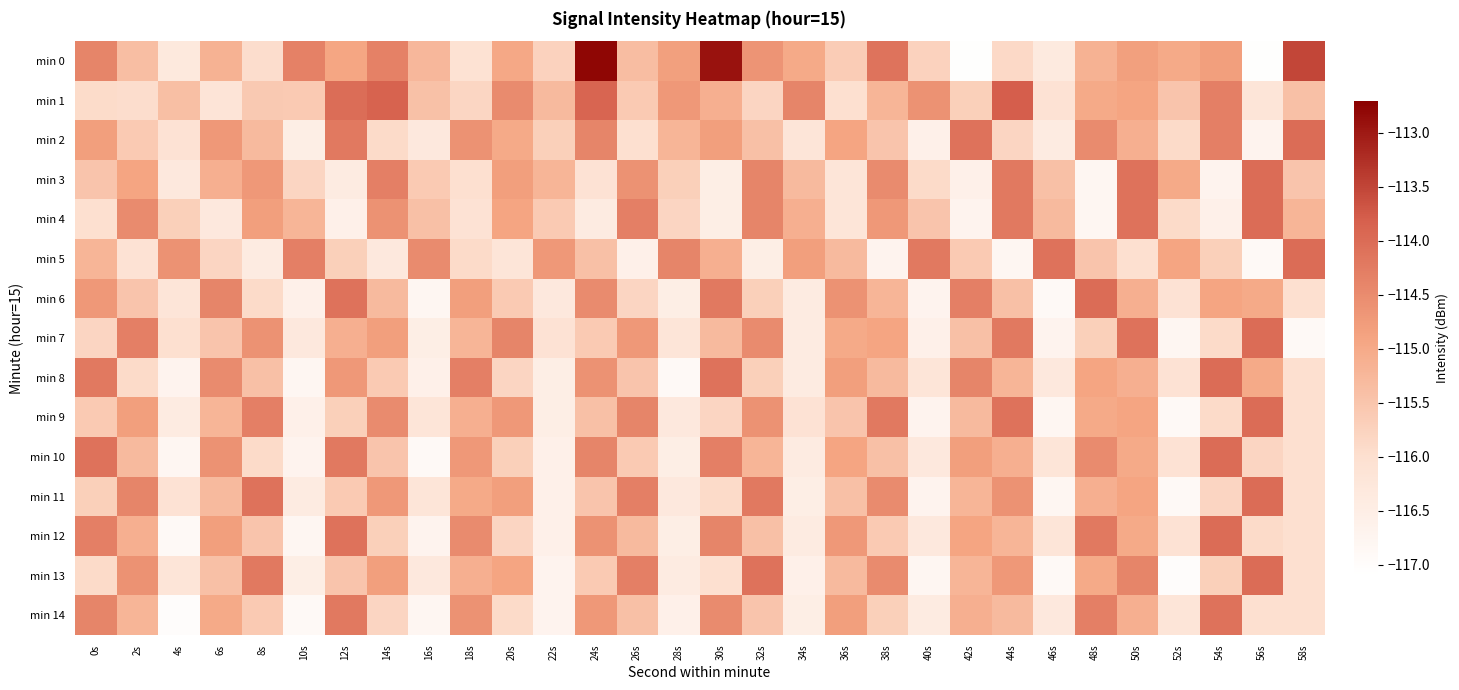

Which series has the widest spread of values?

min 0